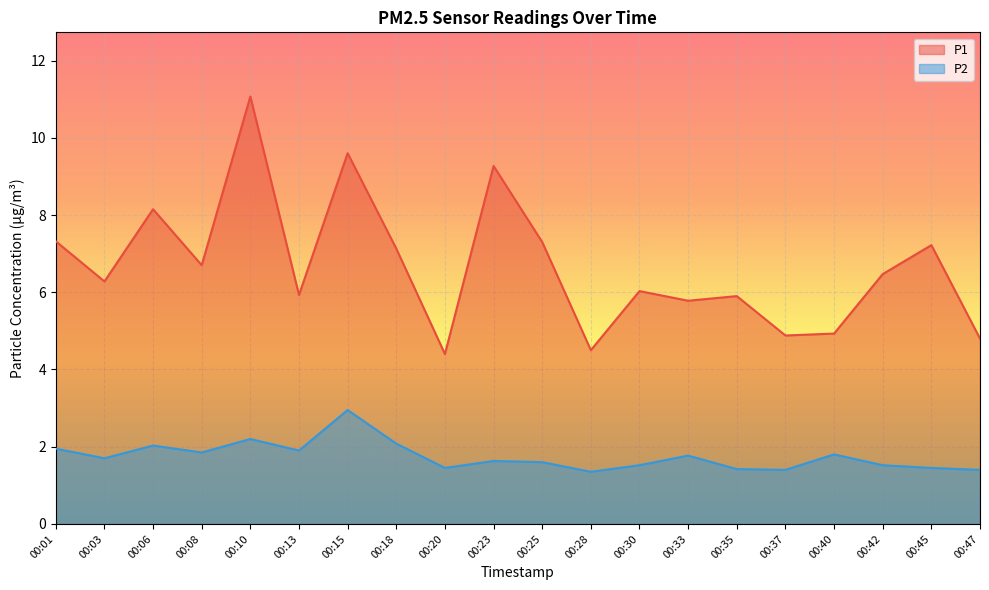

Where is the first local minimum for P2?

00:03